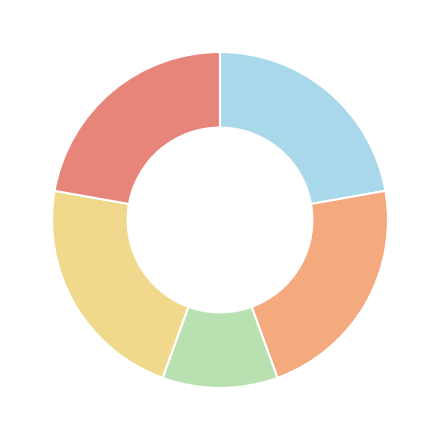

How many slices are in this pie chart?

5